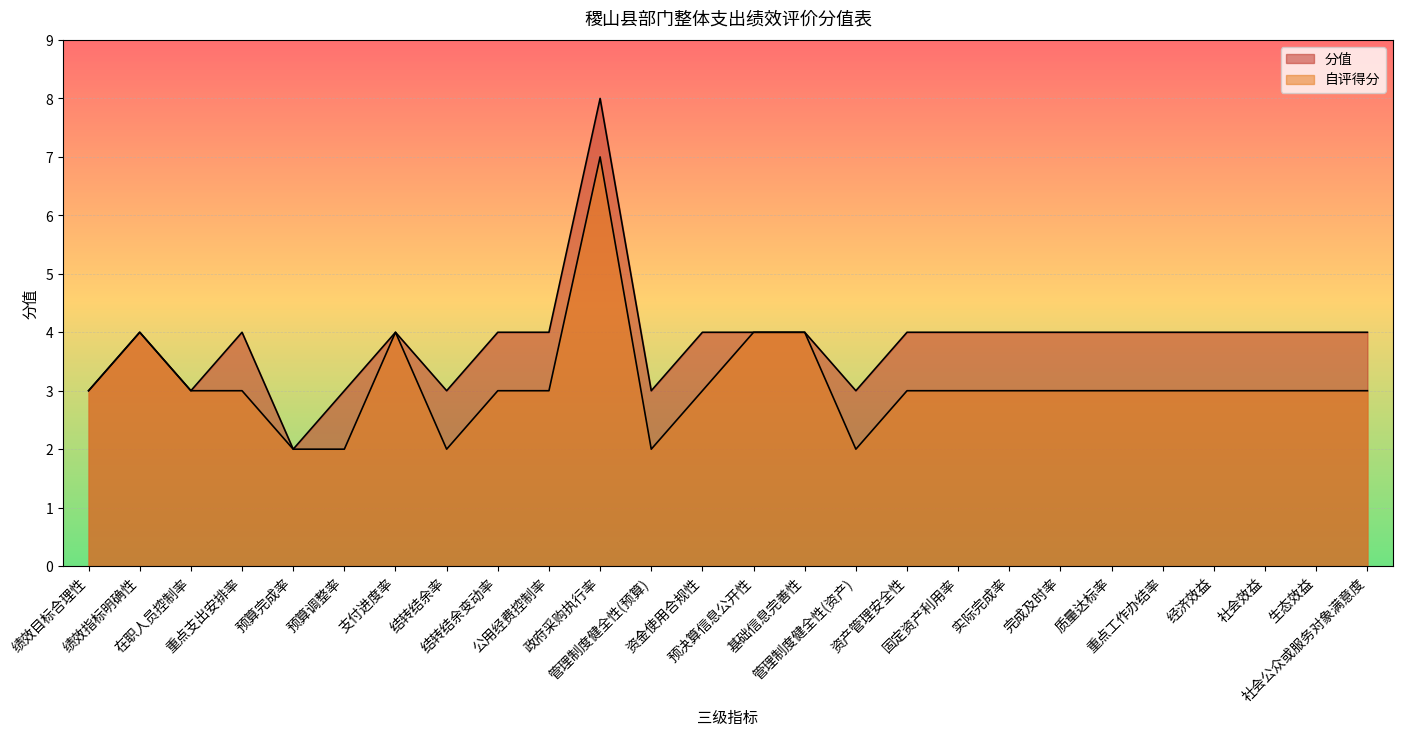

What is the maximum value for 自评得分?

7